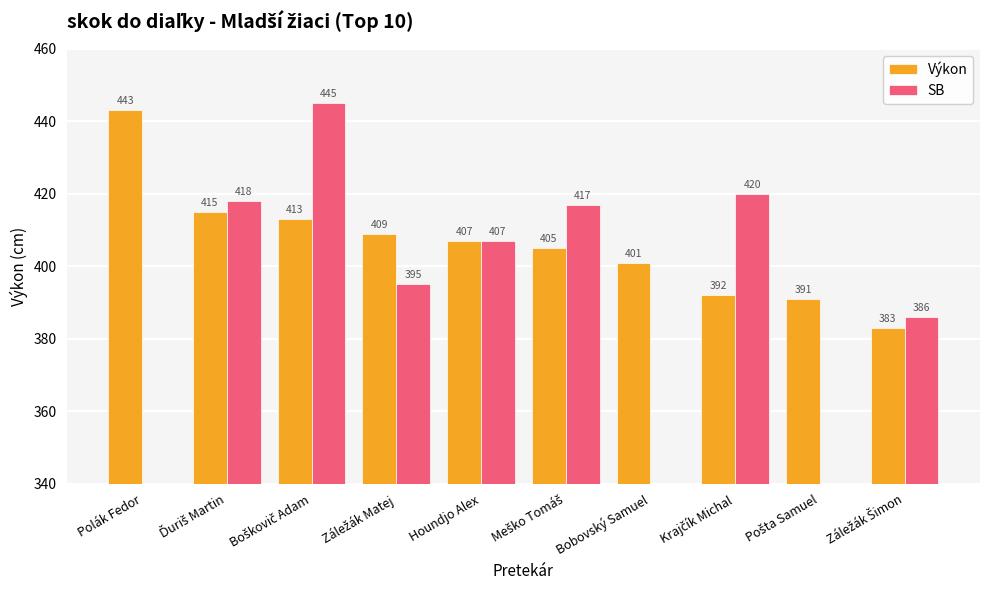

True or false: SB has a value of 417.0 at Meško Tomáš.

True